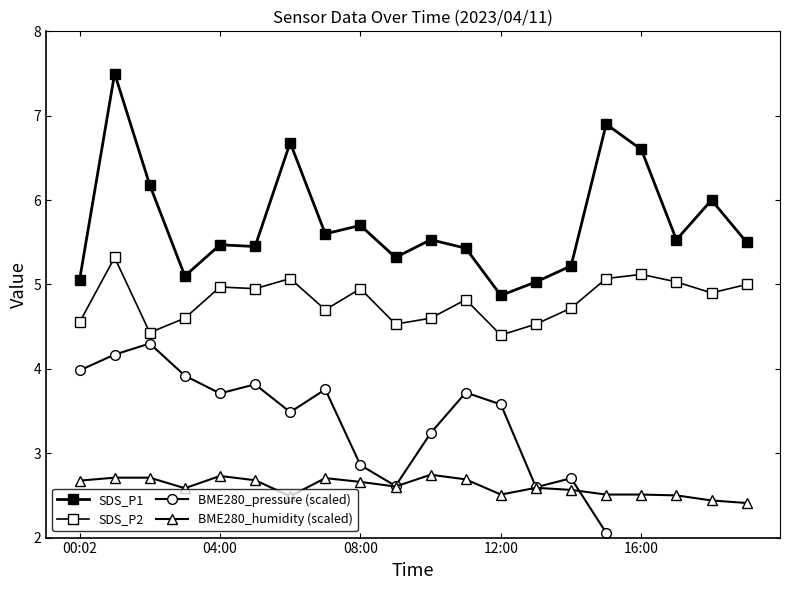

The value of BME280_humidity (scaled) at 6 is 0.9. True or false?

False